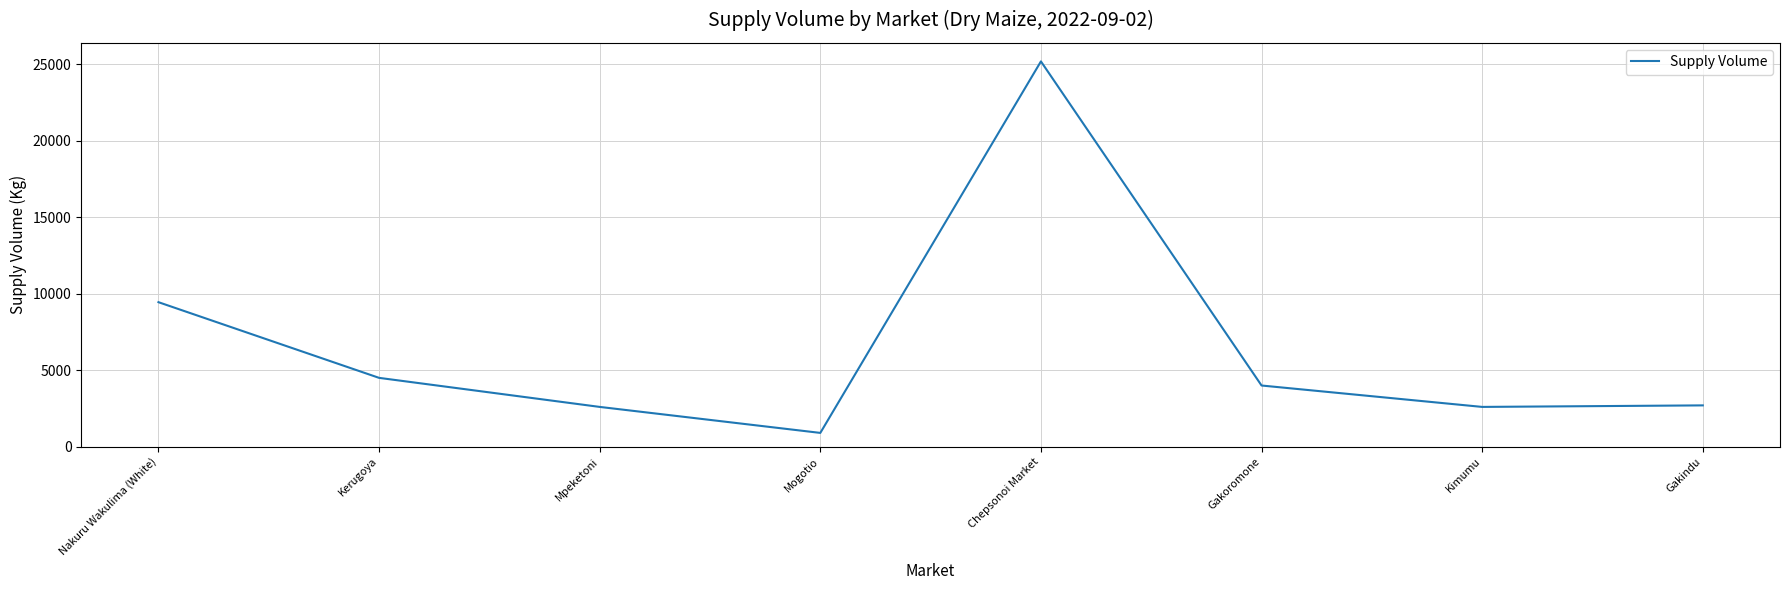

Which has a higher value, Gakindu or Nakuru Wakulima (White)?

Nakuru Wakulima (White)